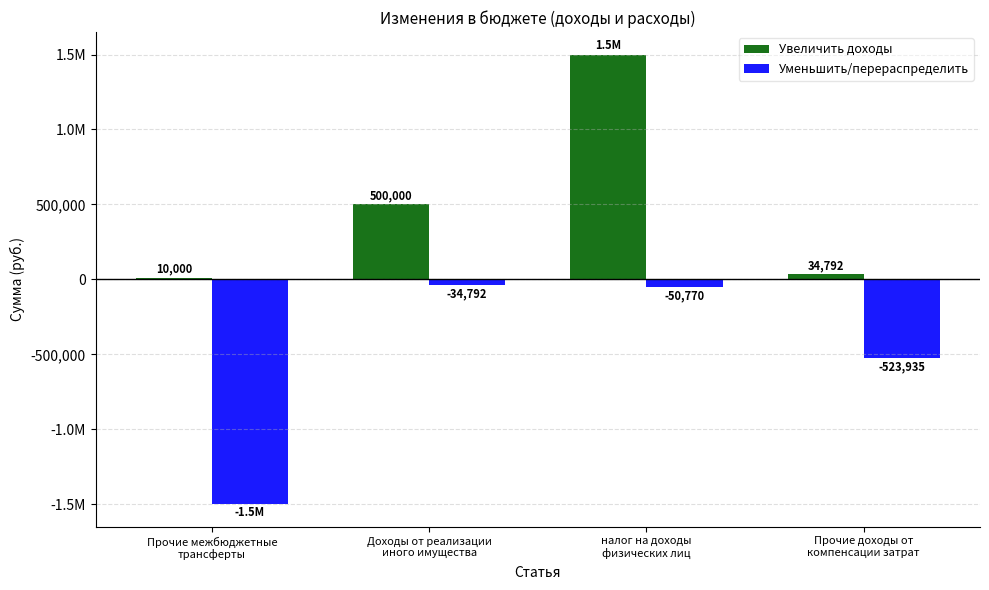

What is the greatest value displayed?

1500000.0